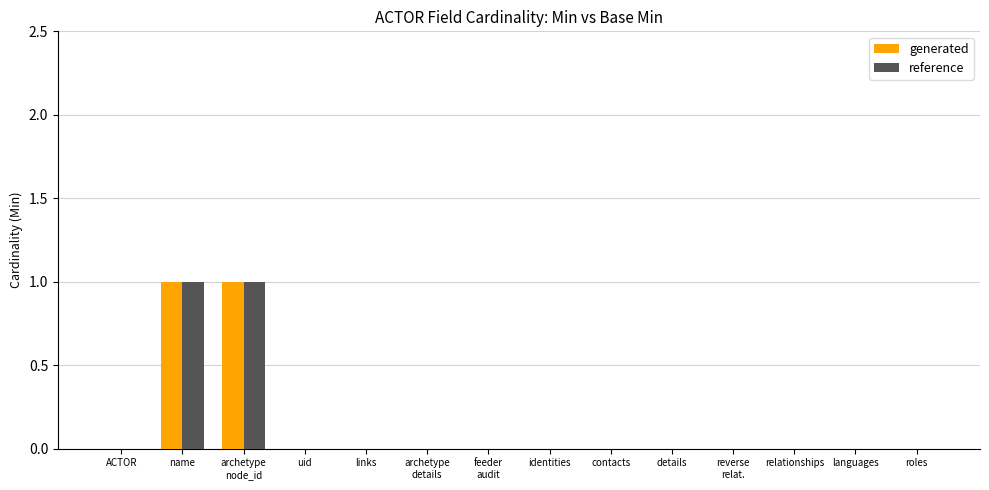

Is it true that reference equals 0 at links?

True